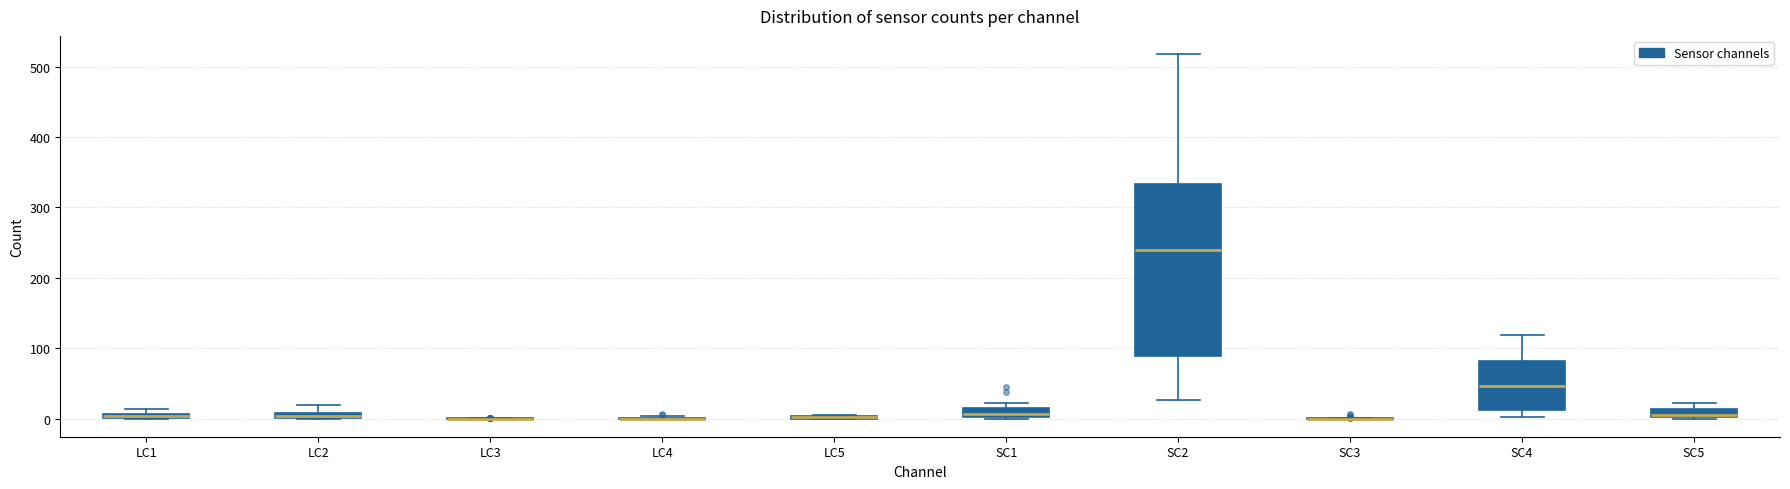

Comparing the boxes themselves (not the whiskers), which one is the tallest?

SC2